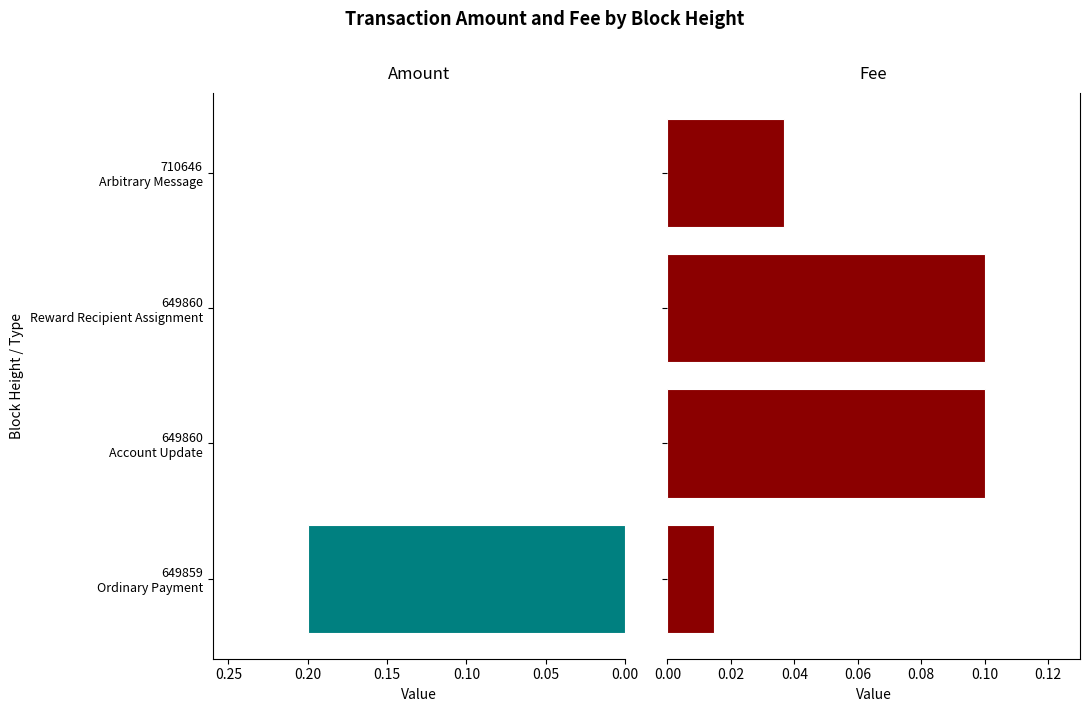

Which has a higher value, 710646 Arbitrary Message or 649860 Account Update?

710646 Arbitrary Message